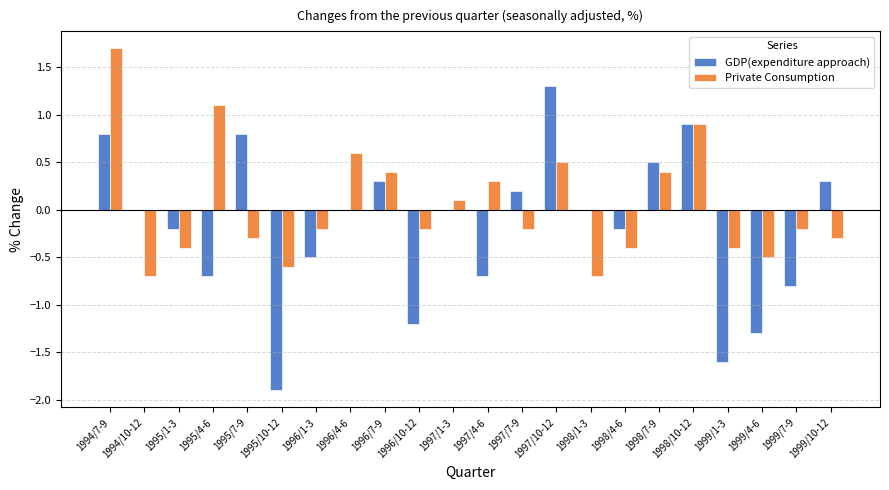

Which series has the largest total across all categories?

Private Consumption